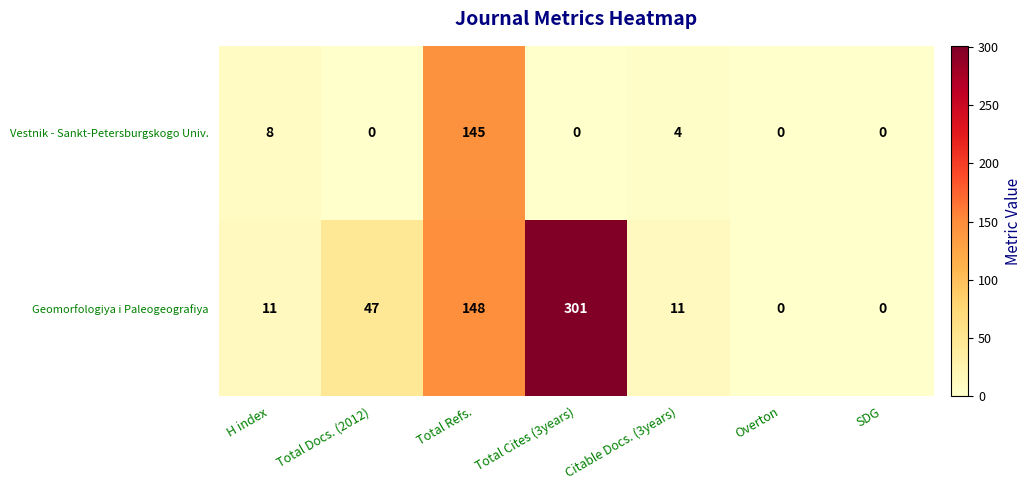

List the series in order of their overall mean, lowest first.

Vestnik - Sankt-Petersburgskogo Univ., Geomorfologiya i Paleogeografiya